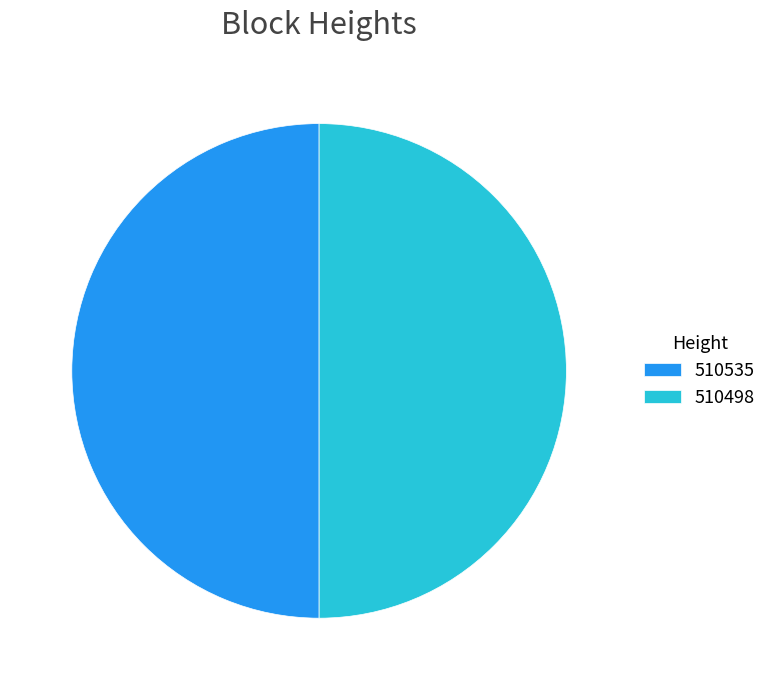

The 510535 slice represents 50% of the pie. True or false?

True